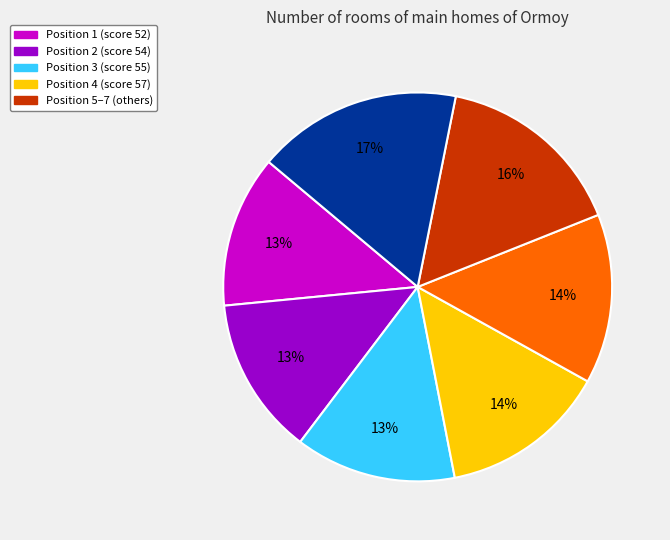

To the nearest percent, what is the difference between the largest and smallest slice percentages?

4%